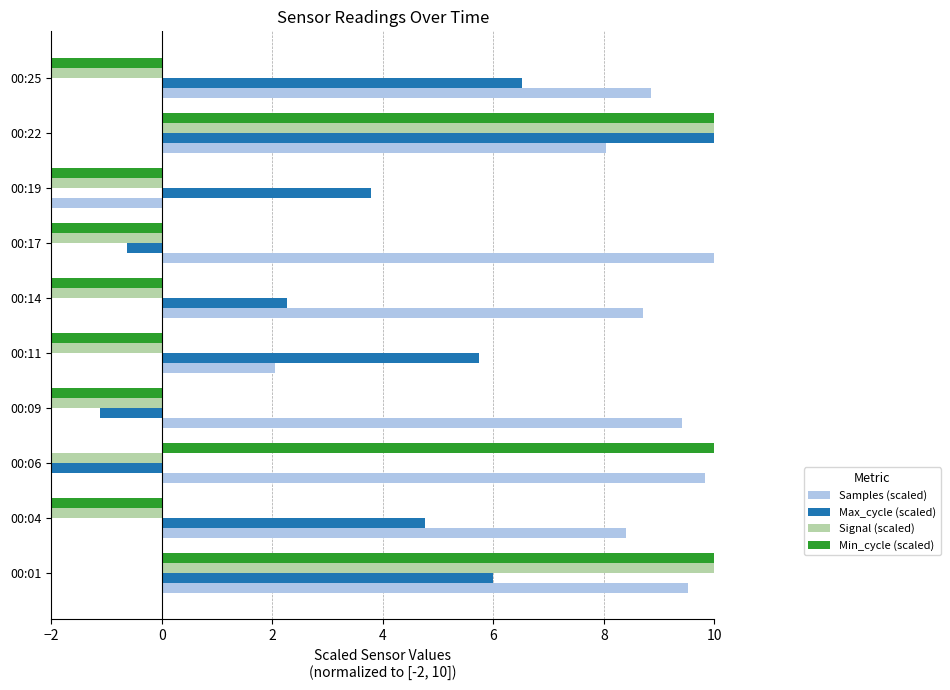

At which category is the sum across all series the highest?

00:22